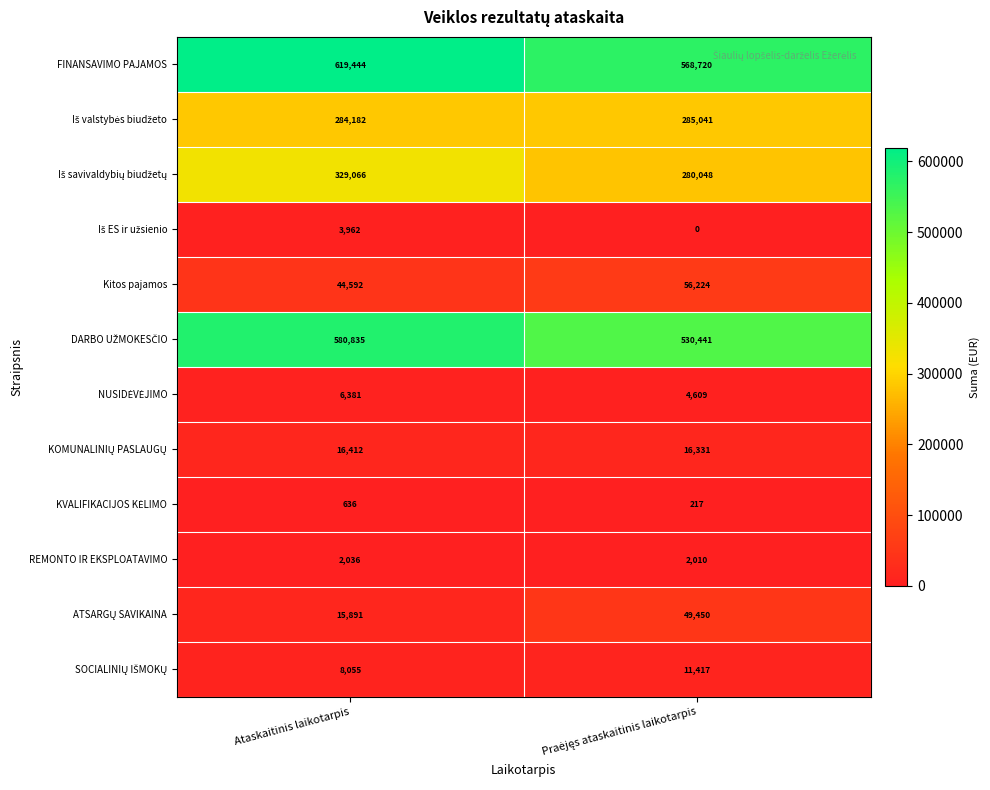

True or false: Kitos pajamos has a value of 44592 at Ataskaitinis laikotarpis.

True